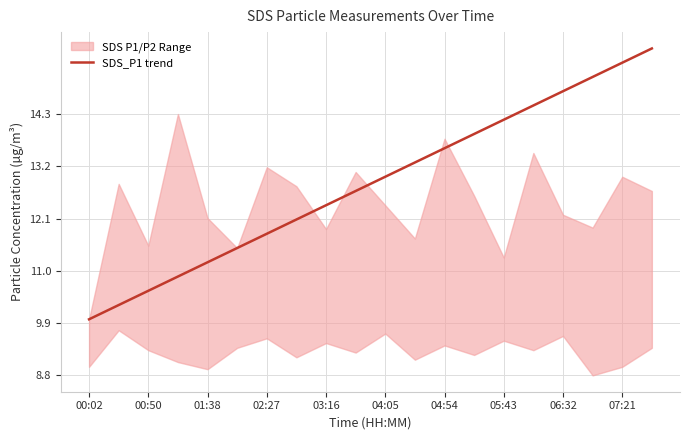

What is the difference between the maximum and minimum values?

5.7